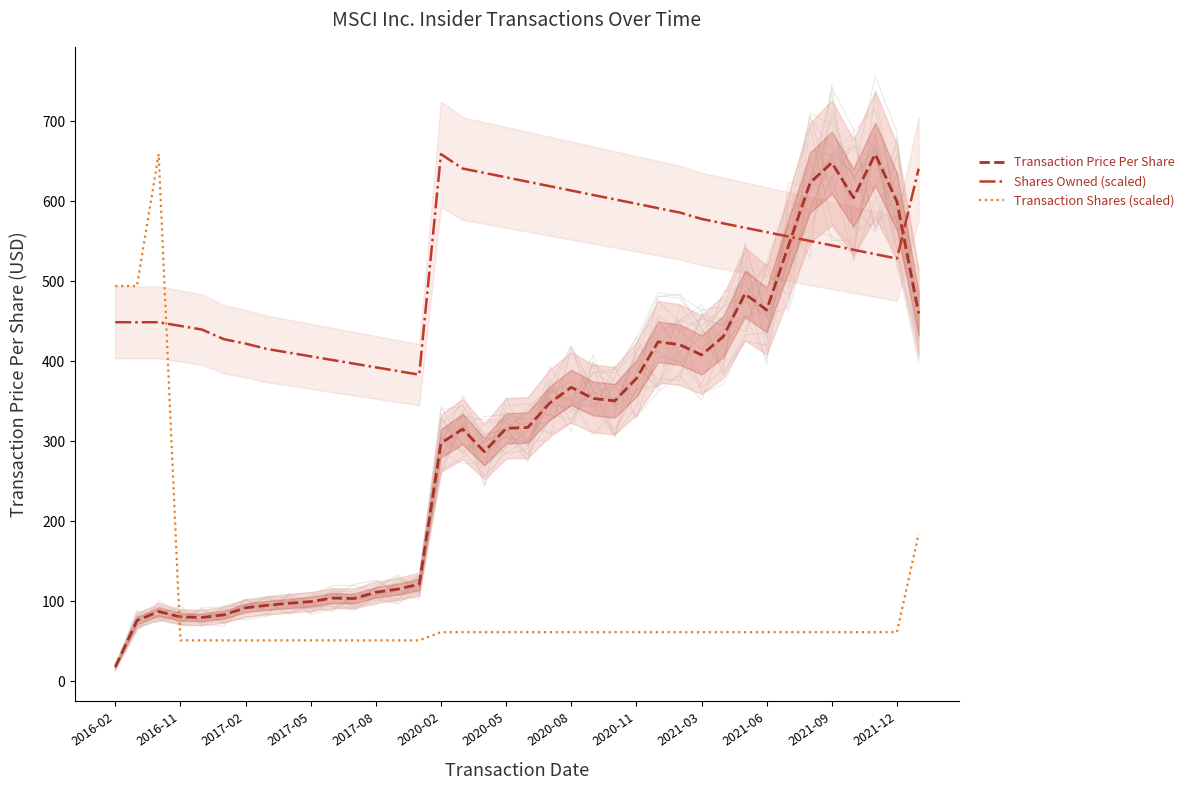

How many values in the Transaction Shares (scaled) series are below 61?

12